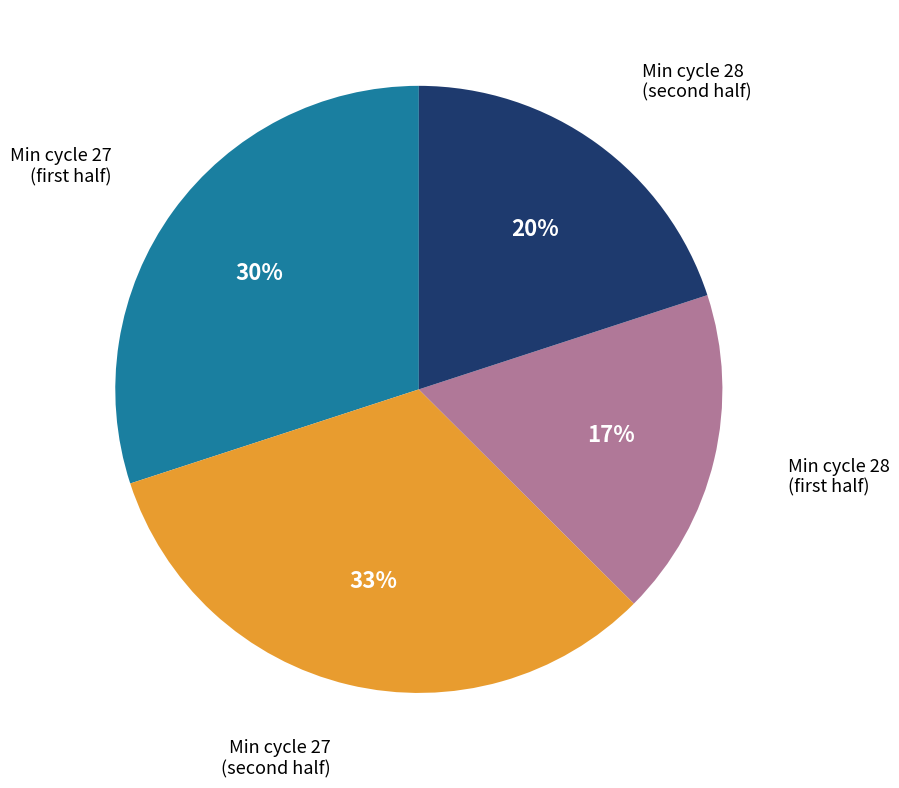

To the nearest percent, what is the average slice percentage?

25%